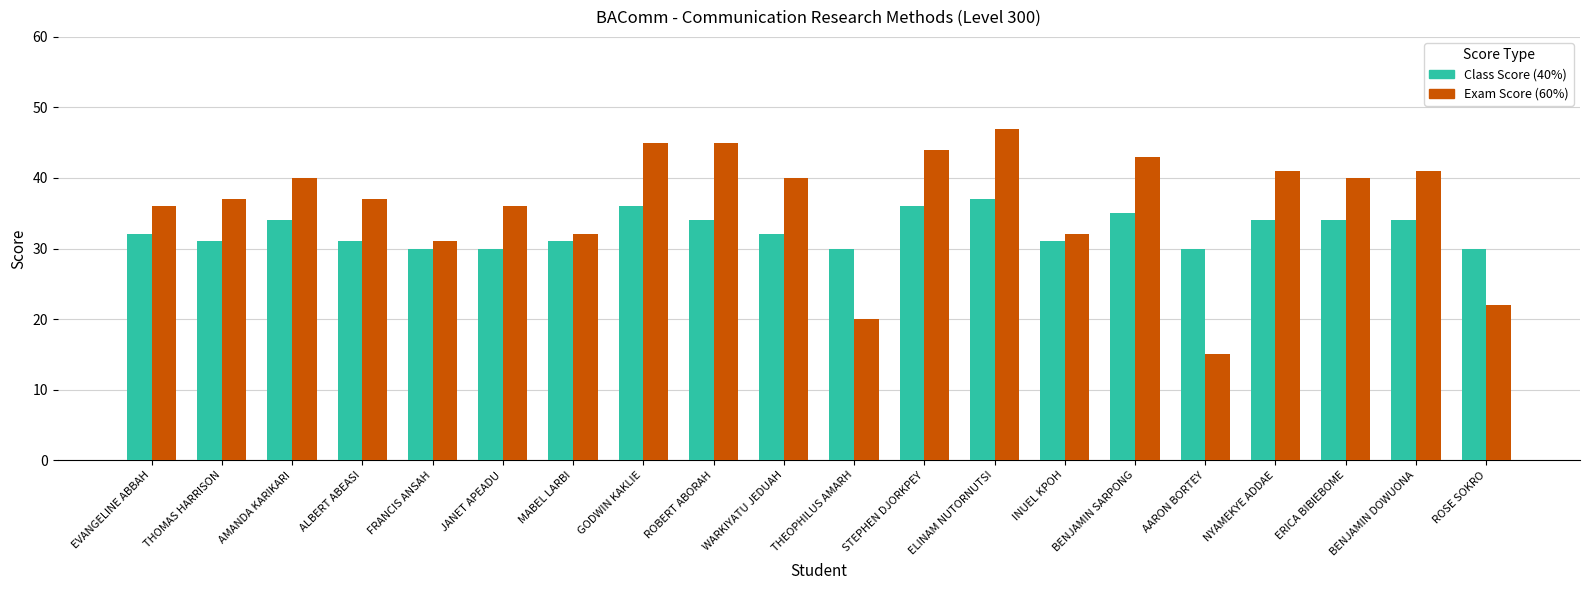

How many data points in Exam Score (60%) are less than 40?

10